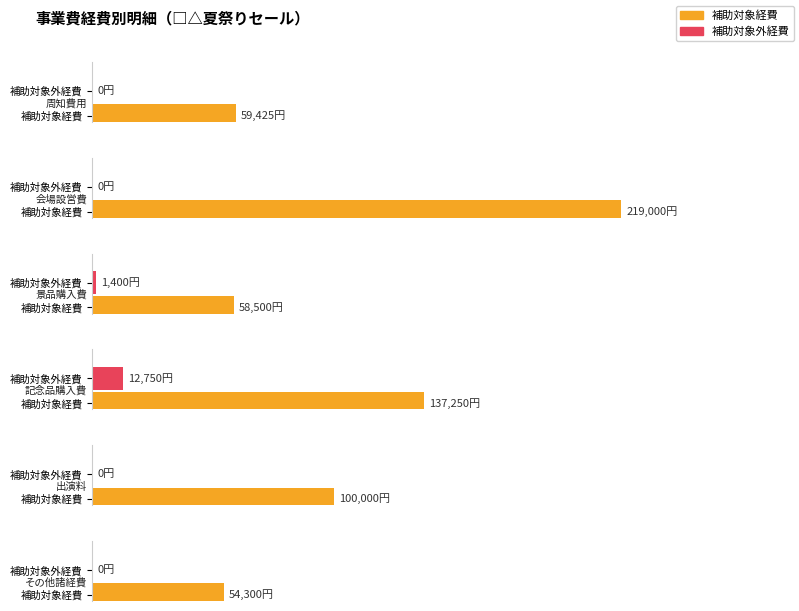

Reading left to right, what are all the values shown in this chart?

補助対象経費: 59425	219000	58500	137250	100000	54300
補助対象外経費: 0	0	1400	12750	0	0